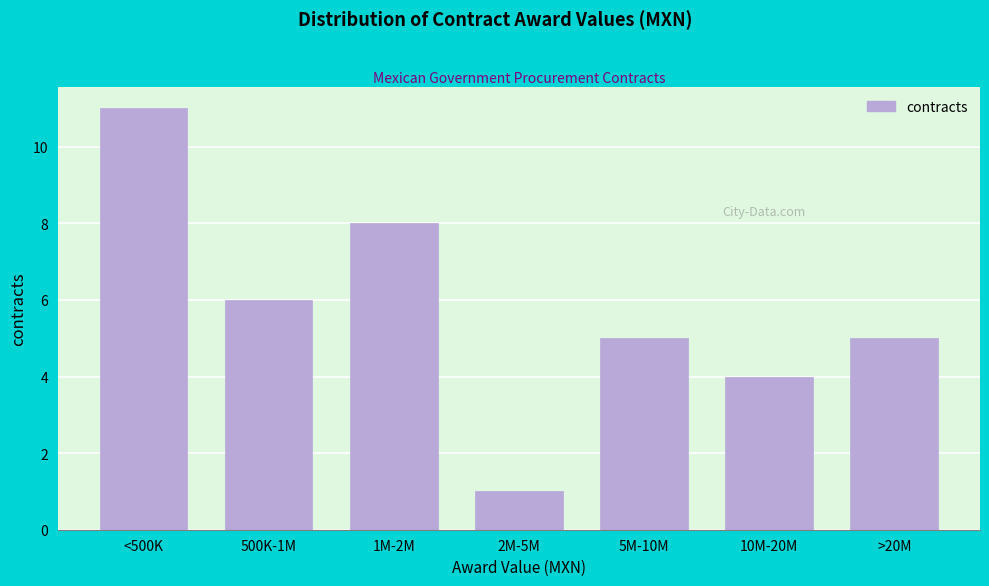

Reading left to right, extract all data points from this chart.

11	6	8	1	5	4	5